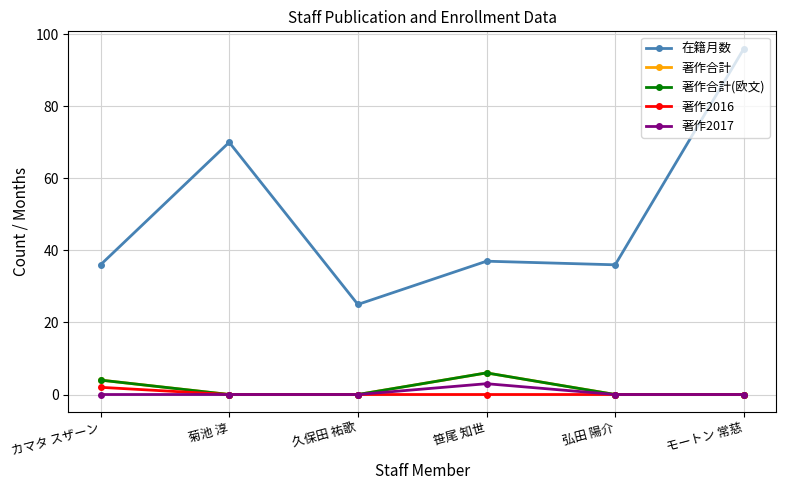

What is the approximate value of 在籍月数 at 久保田 祐歌, to the nearest 5?

25